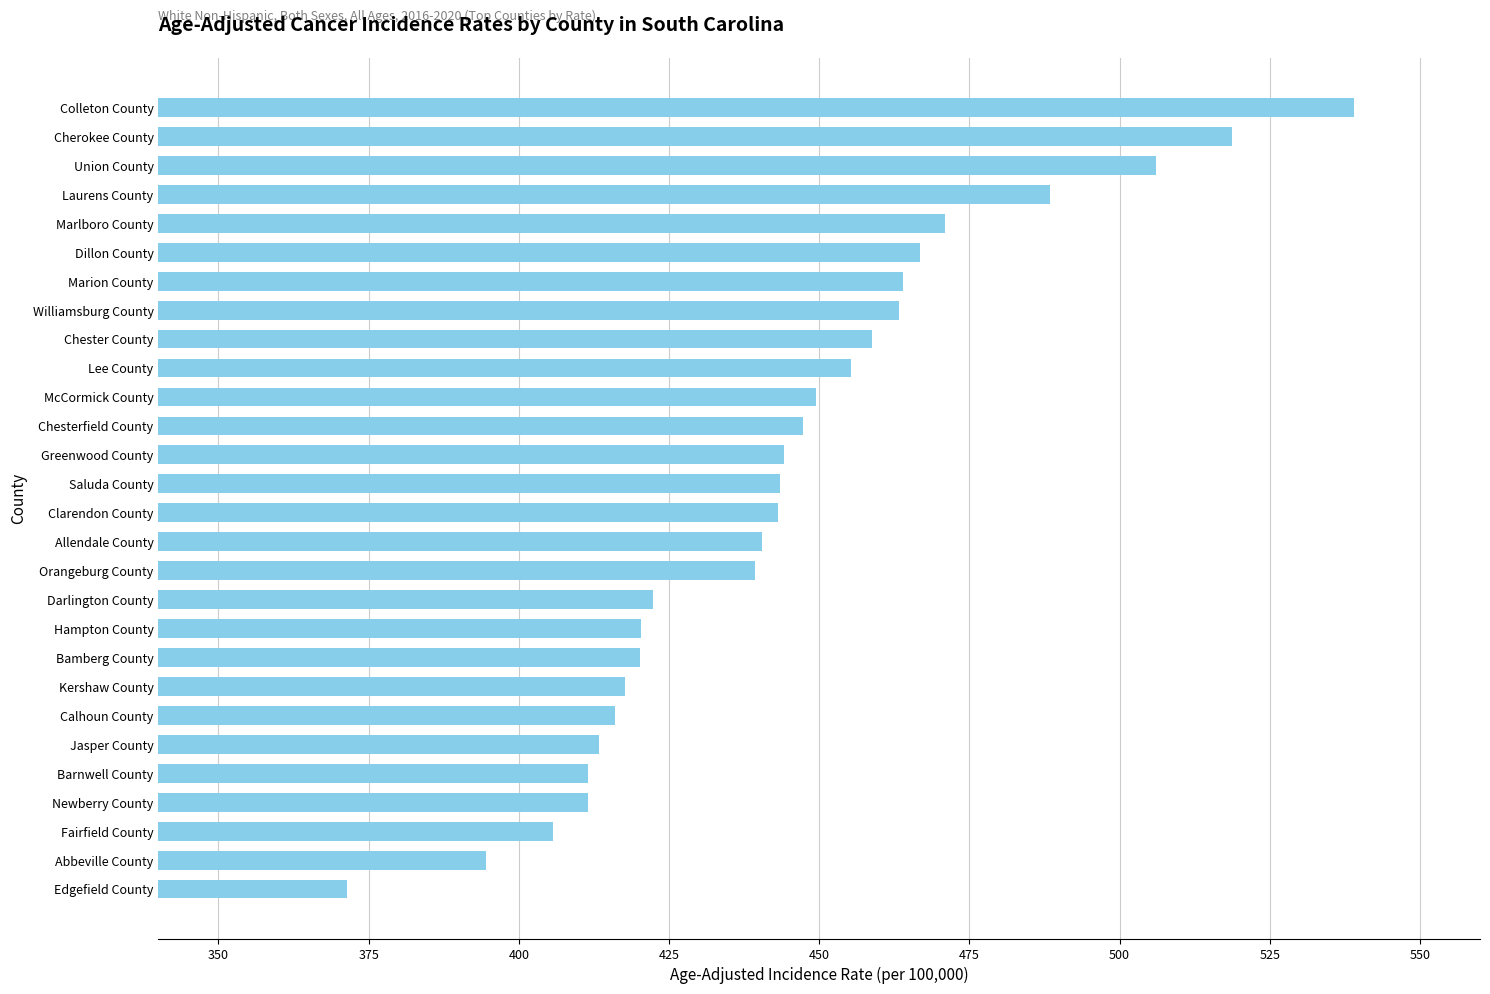

What is the change in value from Orangeburg County to Marlboro County?

+31.7